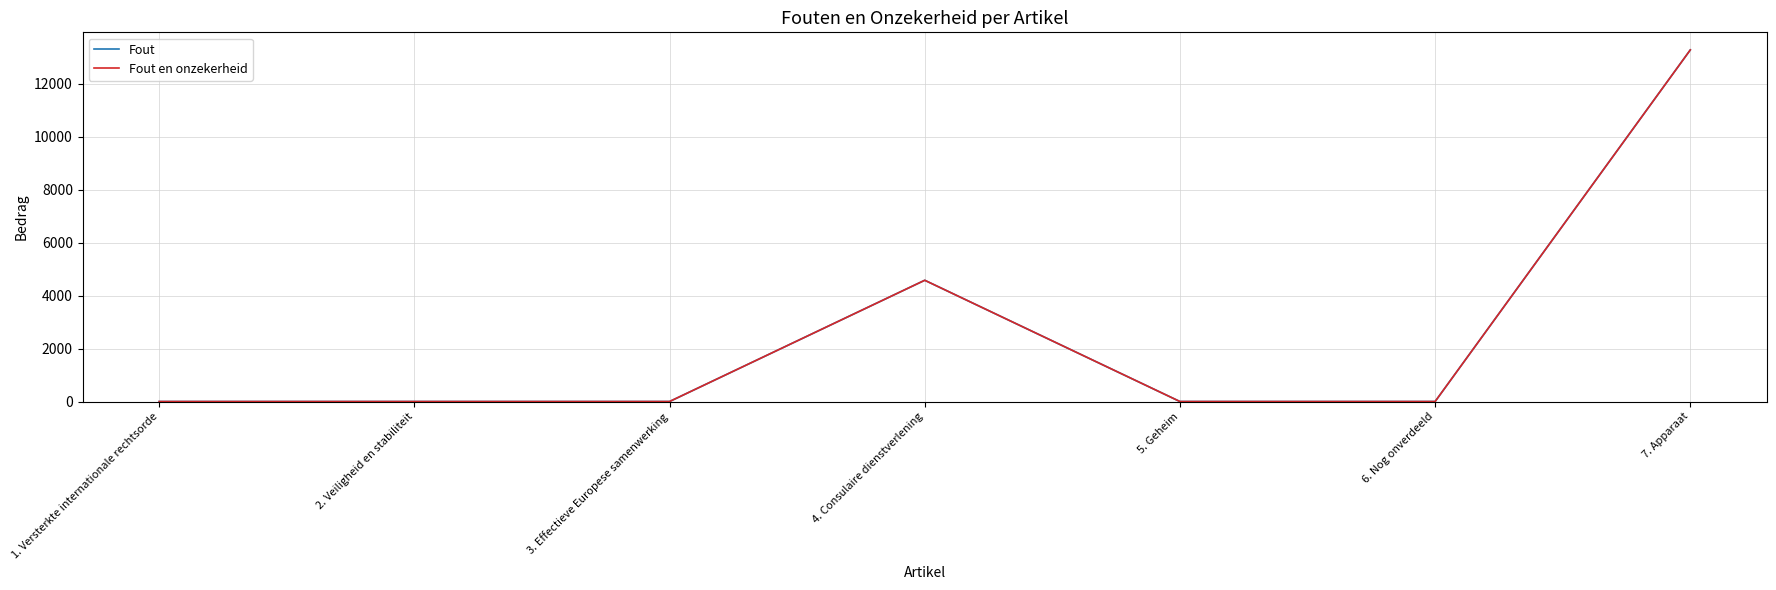

Does the chart display data point markers on the line(s)?

No